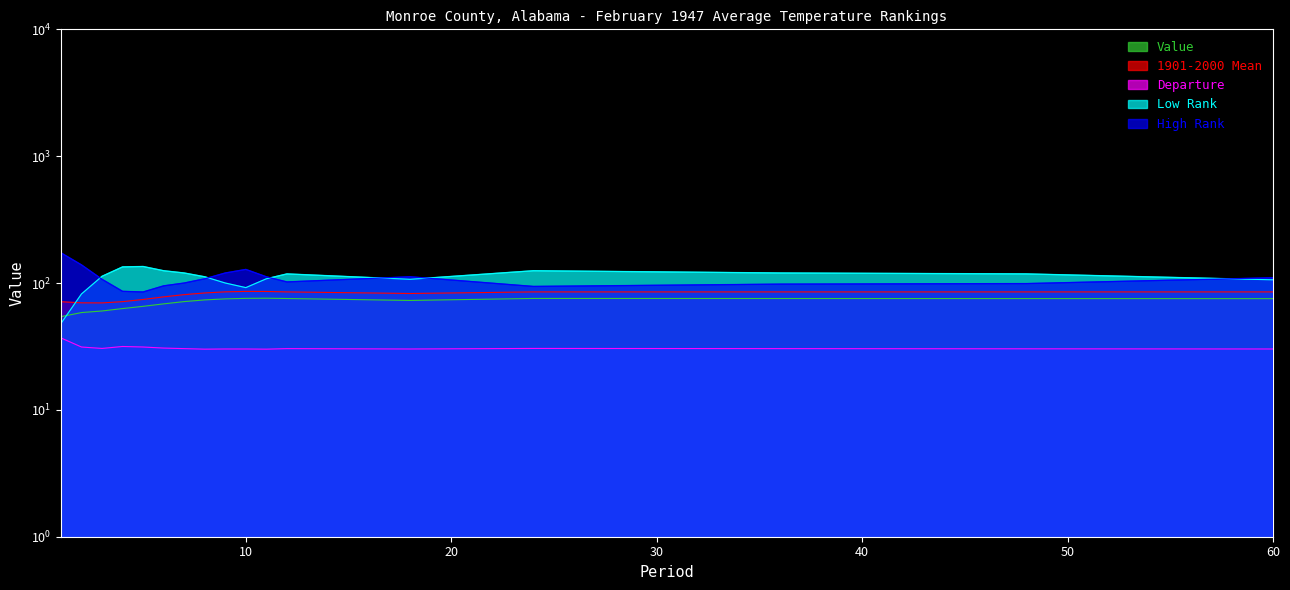

At which category is the sum across all series the highest?

11